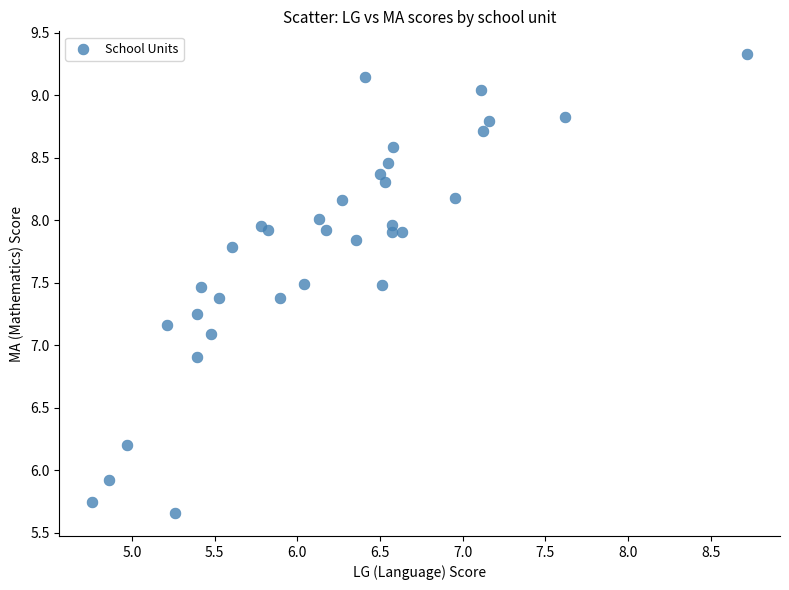

What is the range of Y values (max minus min)?

3.7